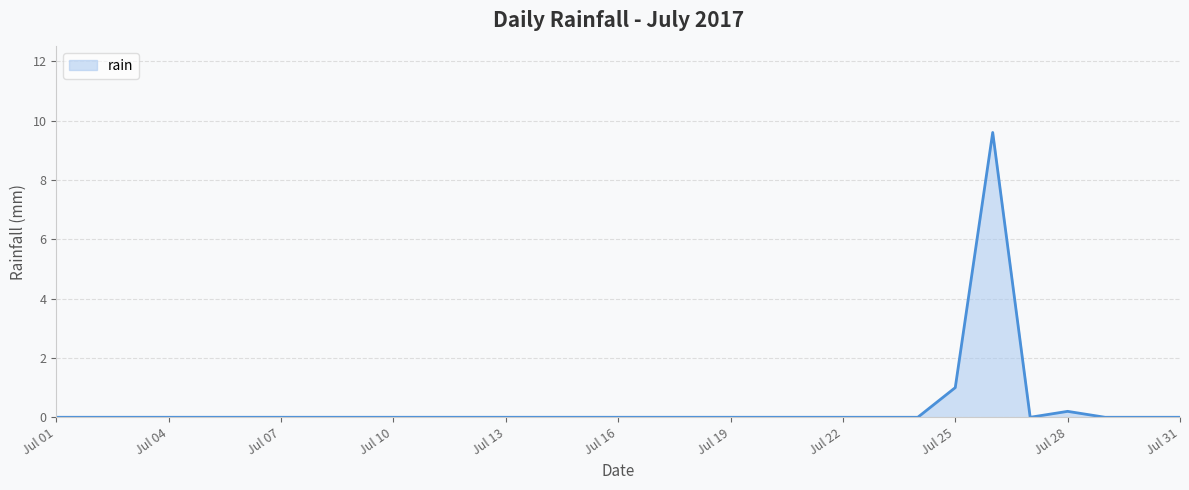

What is the maximum value shown in the chart?

9.6